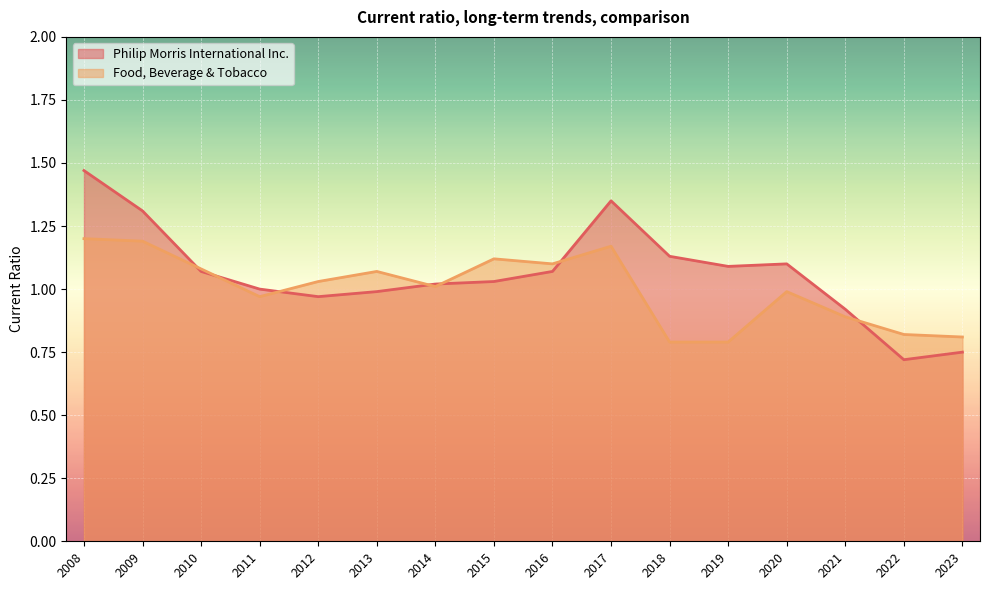

At which category does the chart reach its minimum across all series?

2022